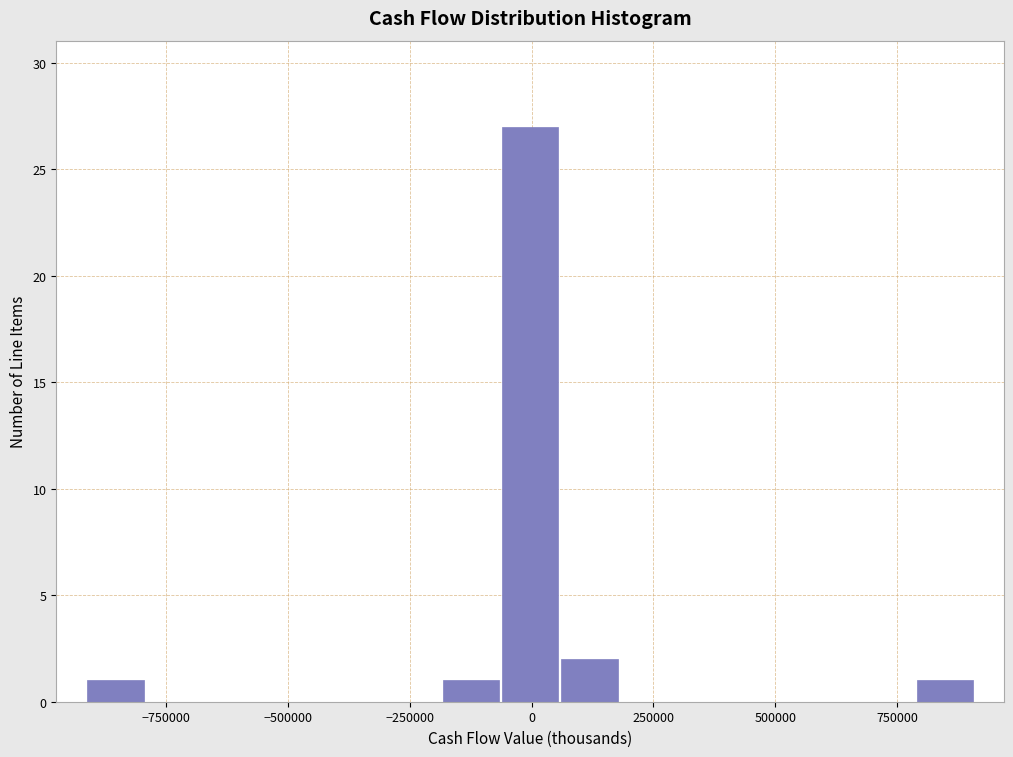

Read against the x-axis, roughly where is the centre of the tallest bar?

0